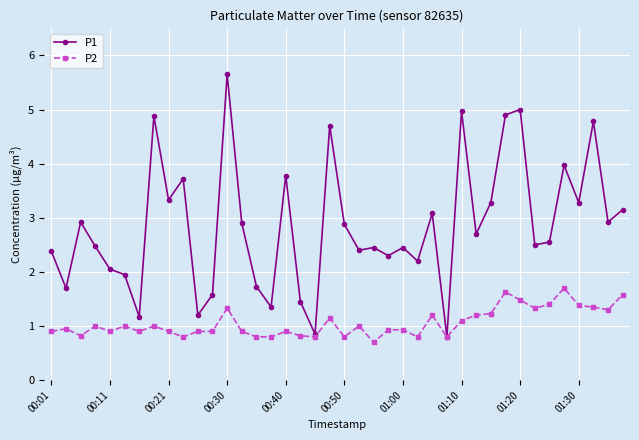

Which series has the largest total across all categories?

P1